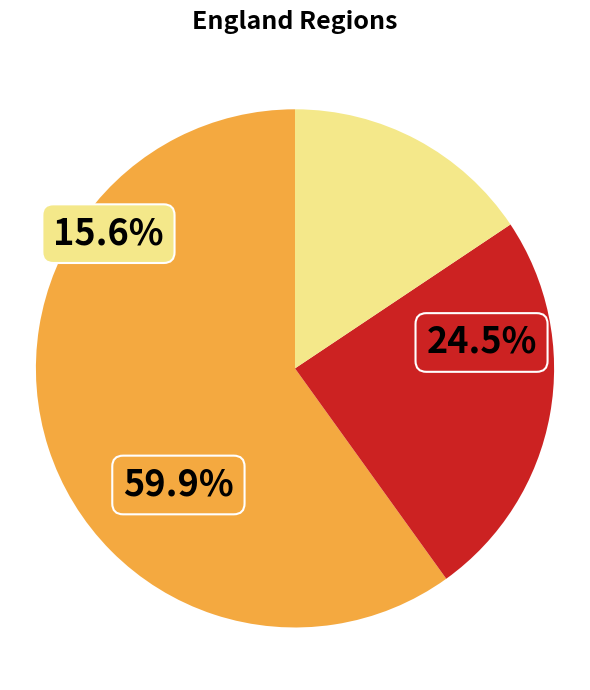

What percentage is the MIDLANDS slice, to the nearest percent?

25%